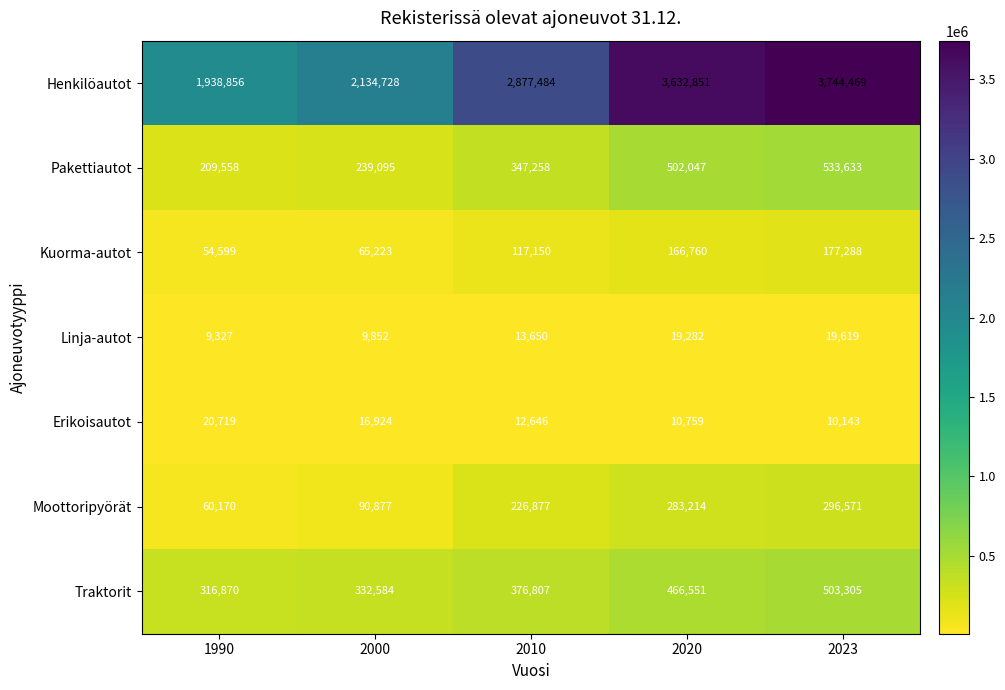

The value of Henkilöautot at 2000 is 744265. True or false?

False